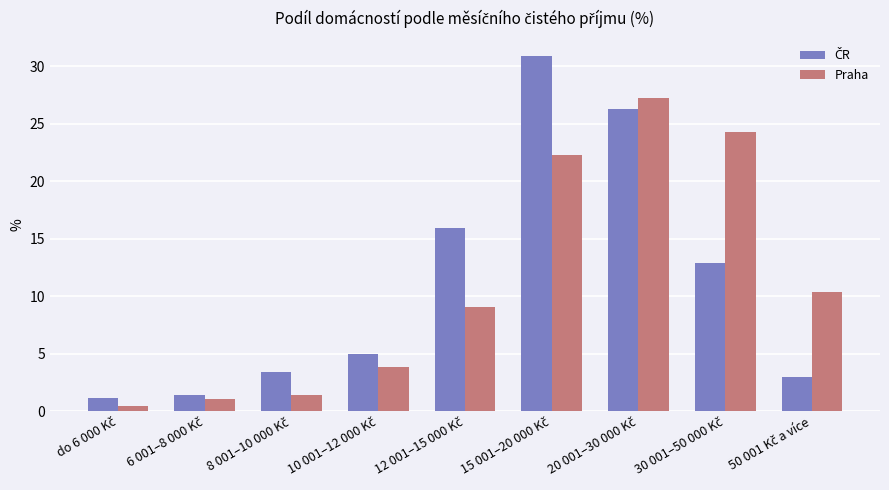

At how many categories does at least one series exceed 21?

3